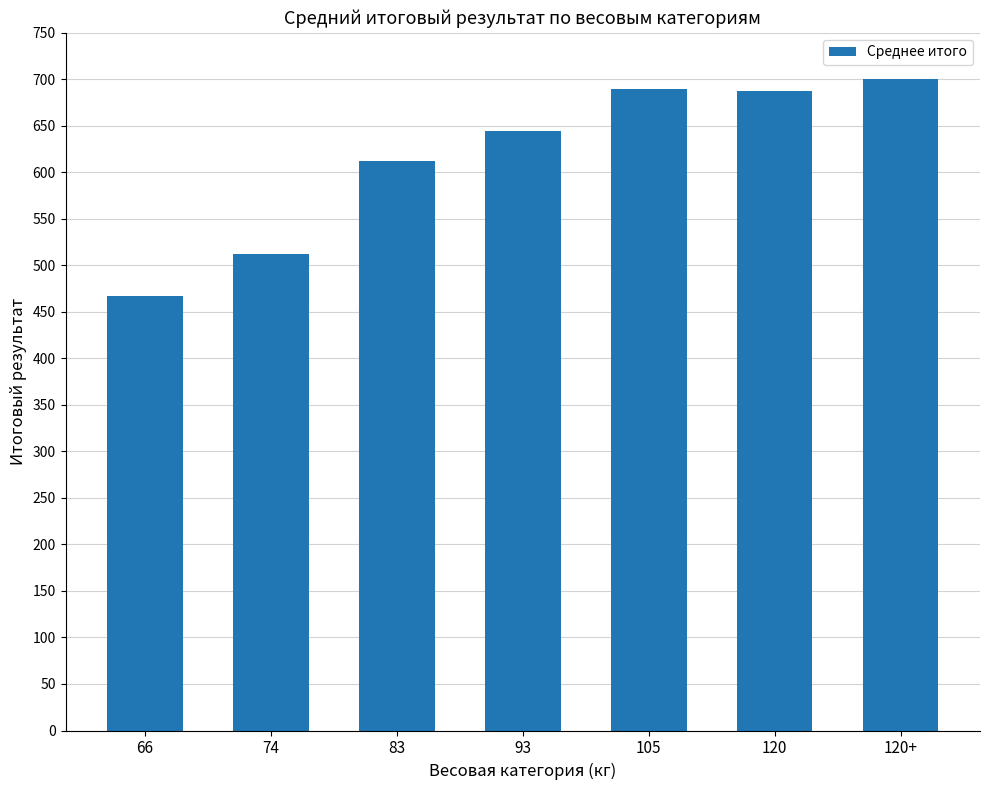

The chart shows a value of 700.0 at 120+. True or false?

True